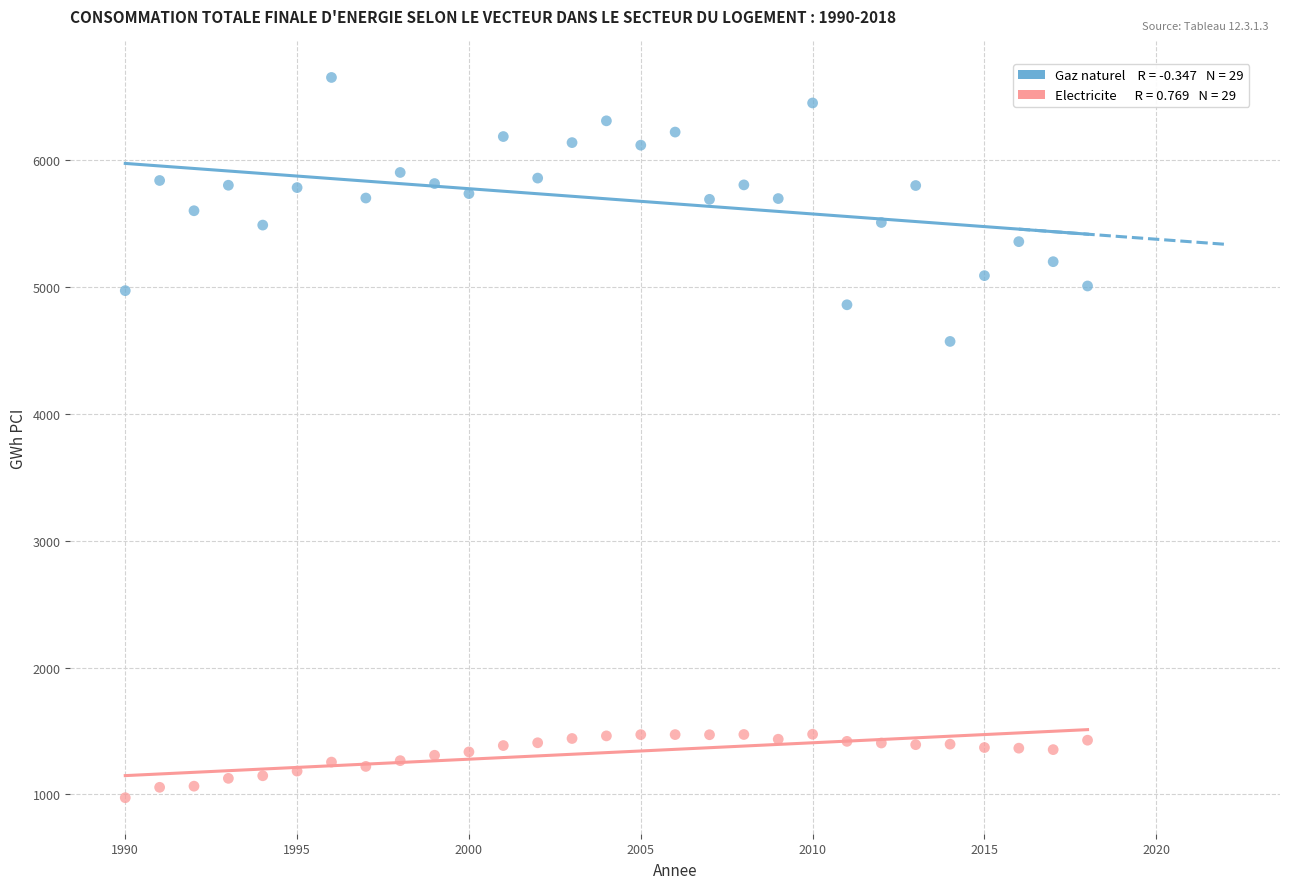

Across all series, what Y value is closest to 3814?

4572.6